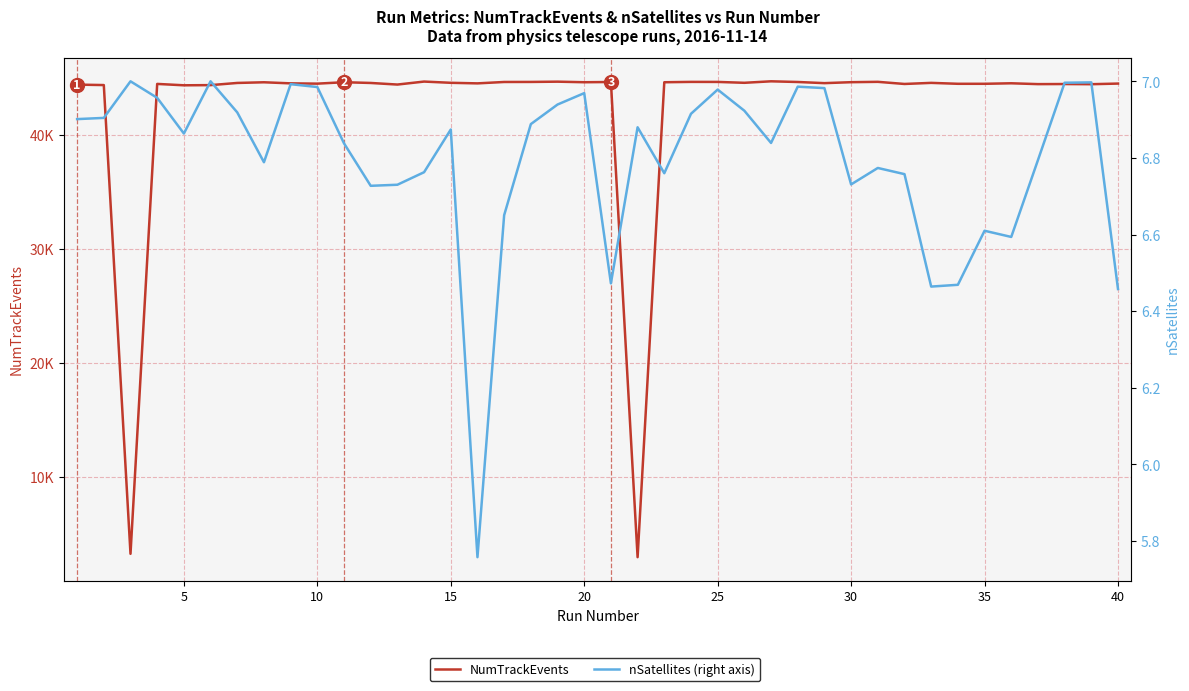

What is the difference between the maximum and minimum values in the NumTrackEvents series?

41789.0